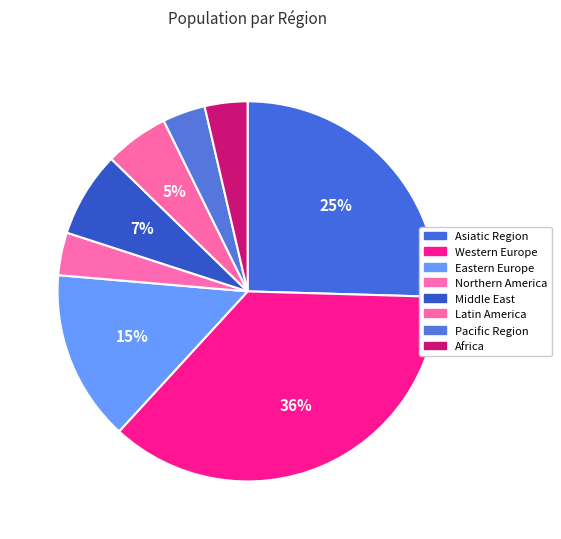

Does Asiatic Region represent more than half of the total?

No